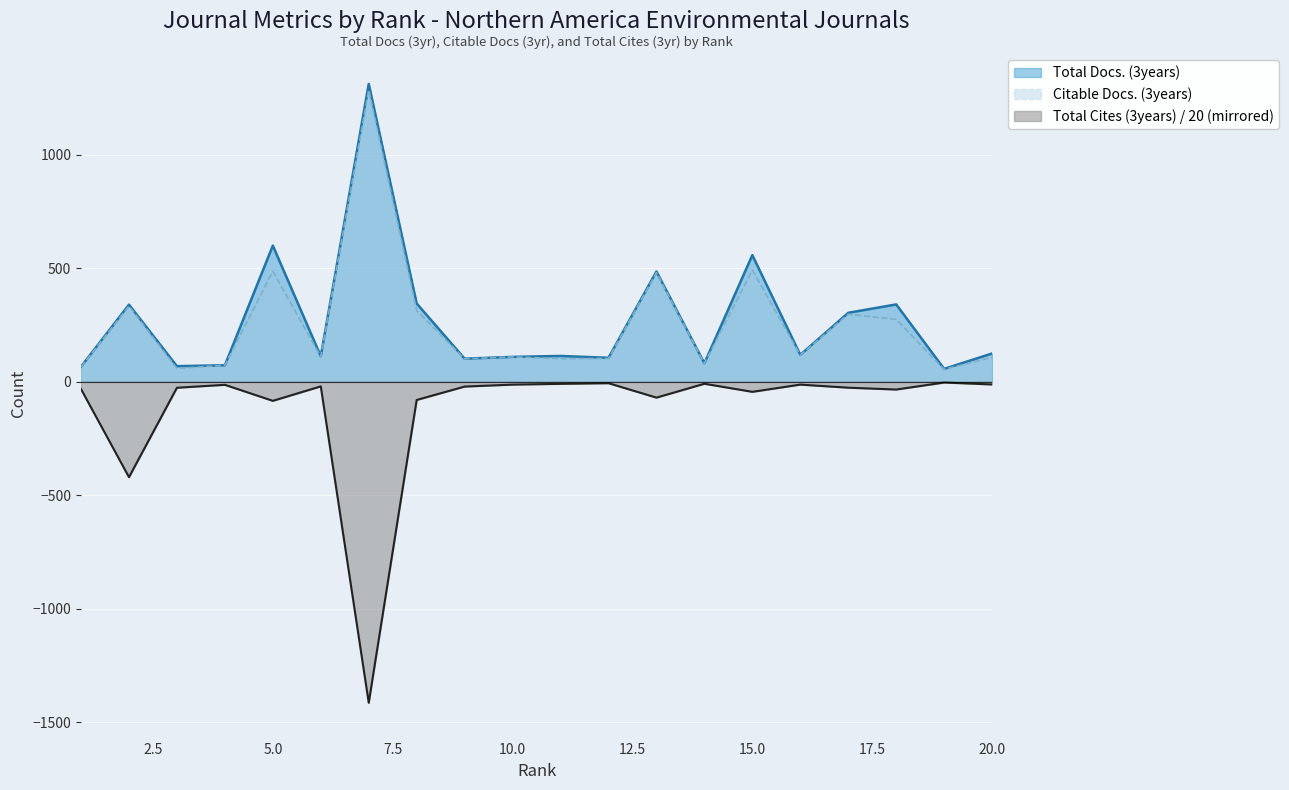

Which series changed the most between 3 and 13?

Citable Docs. (3years)